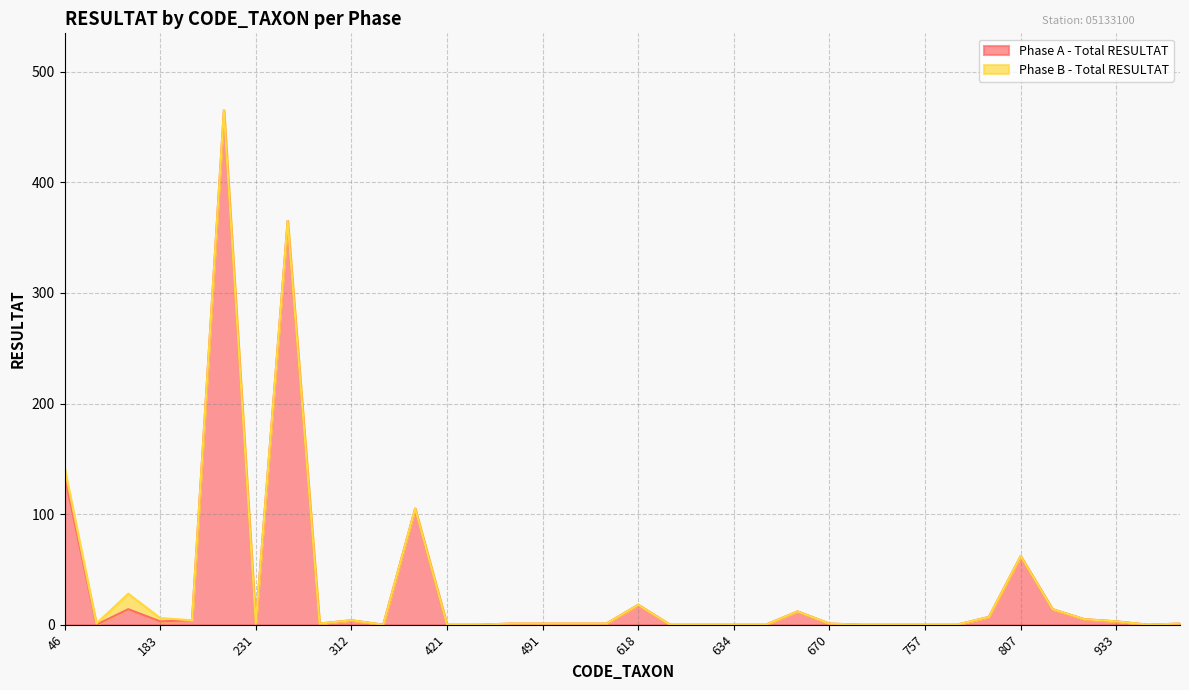

How many data points are above 1?

15